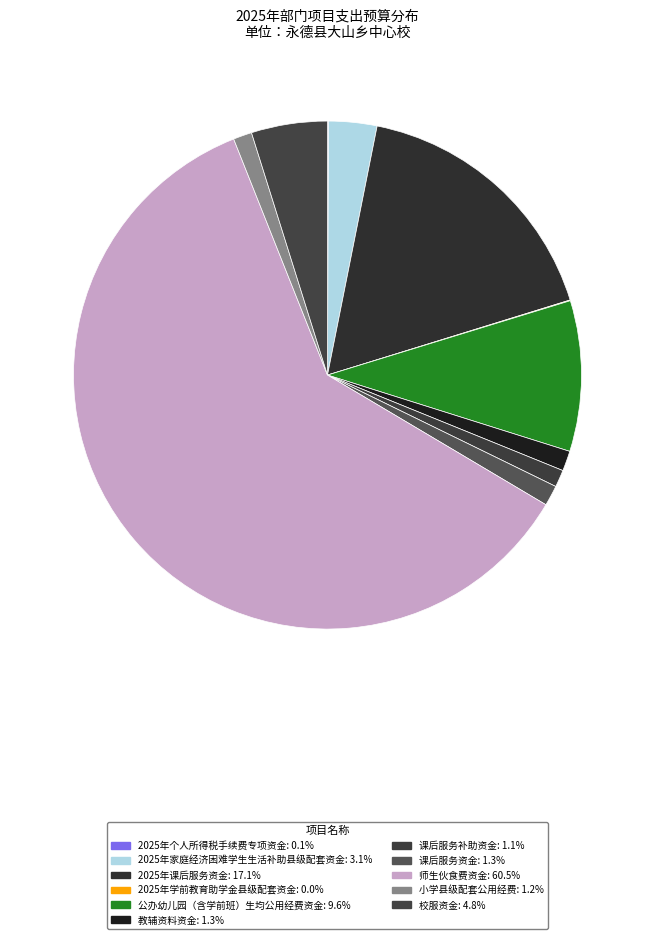

What percentage is the 校服资金 slice, to the nearest percent?

5%